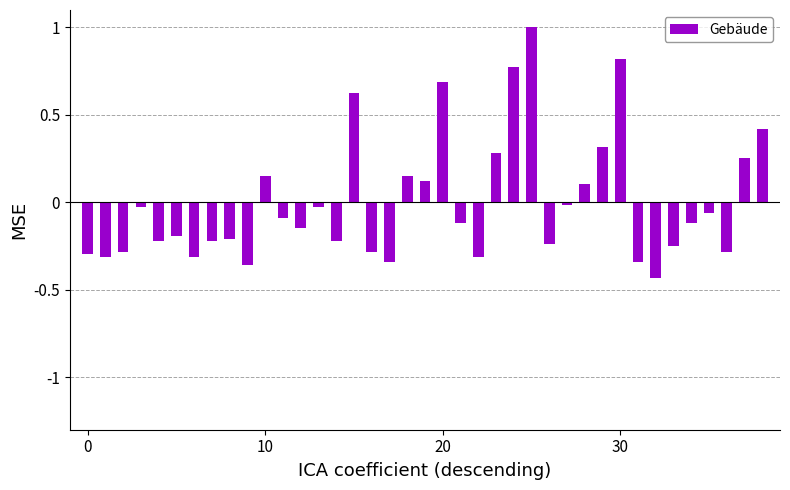

What is the difference between the maximum and minimum values?

1.4